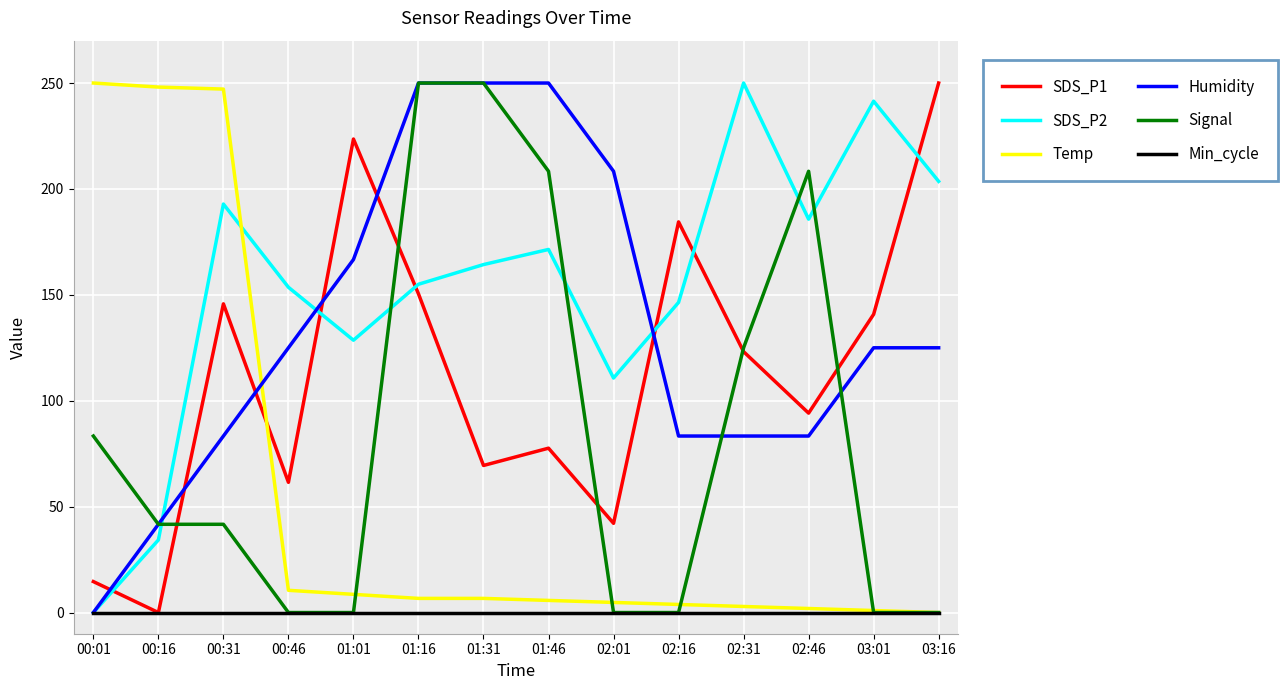

Between 01:16 and 03:01, which series saw the biggest shift?

Signal